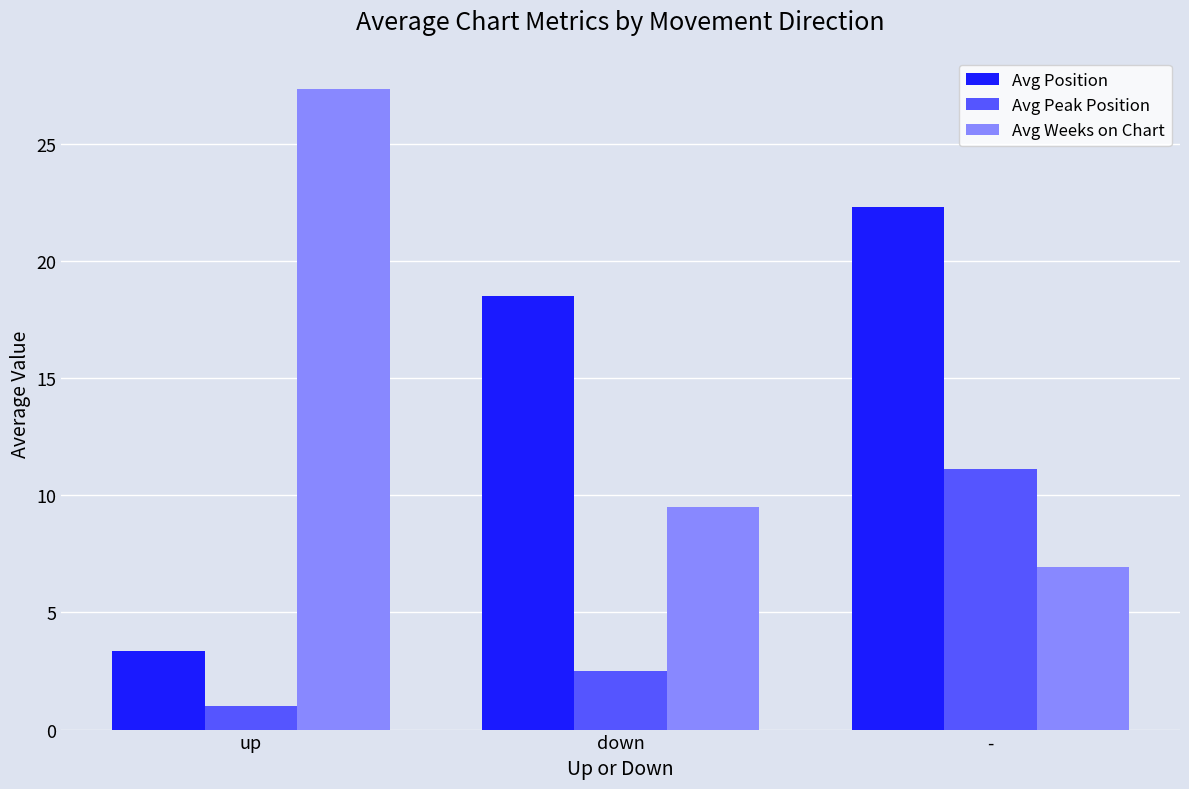

Reading left to right, list all the values displayed in this chart.

Avg Position: 3.3	18.5	22.3
Avg Peak Position: 1.0	2.5	11.1
Avg Weeks on Chart: 27.3	9.5	6.9